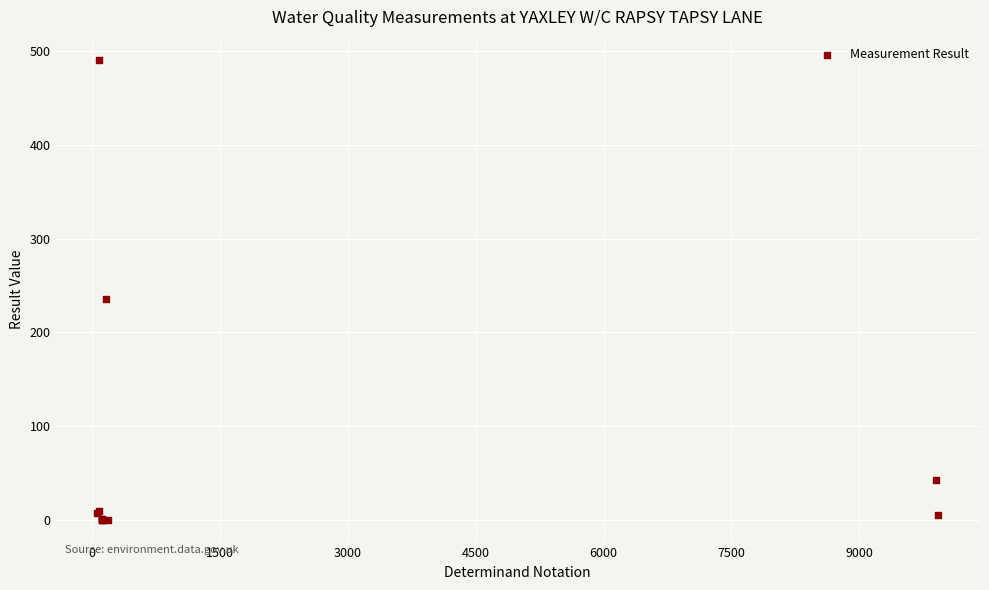

What Y value in the scatter plot is closest to 245?

236.0